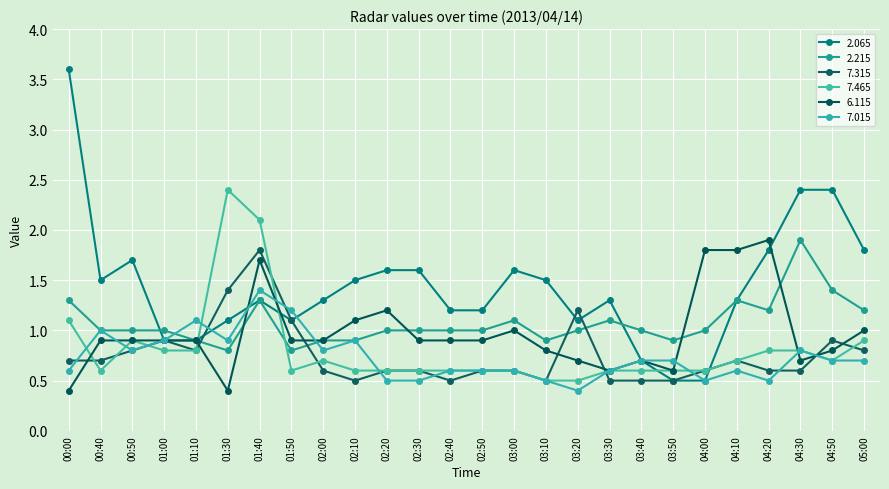

Which series has the largest range (max minus min)?

2.065